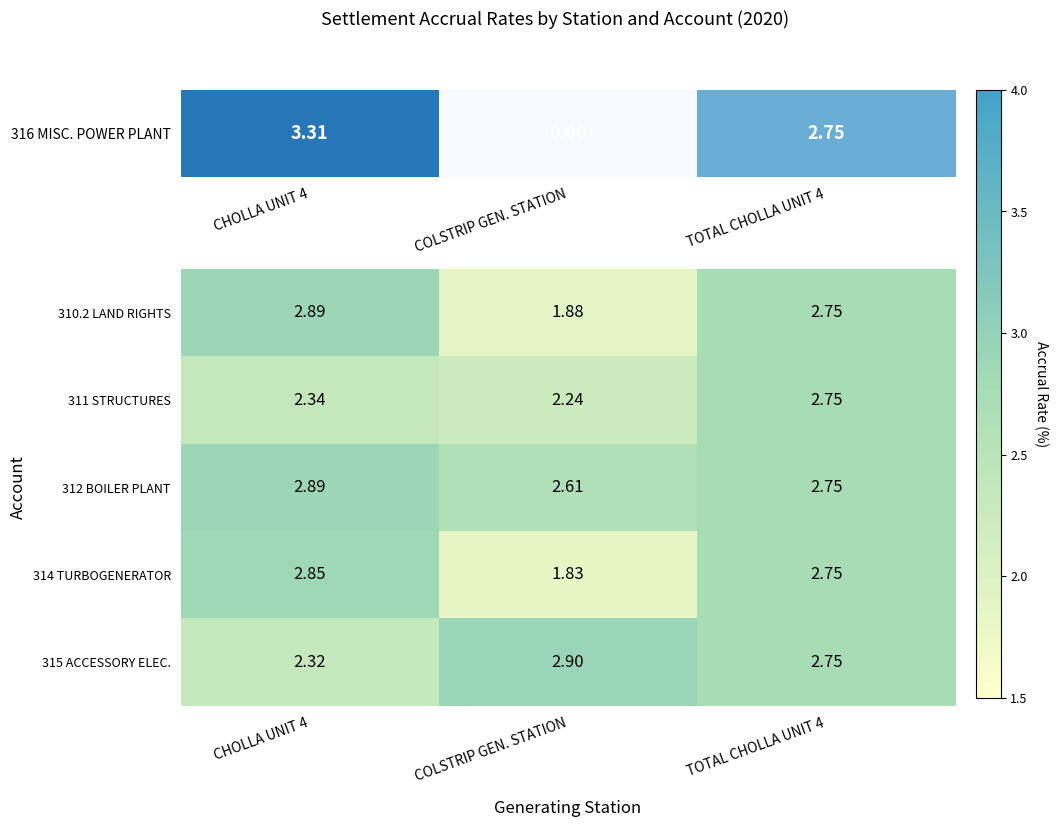

Between CHOLLA UNIT 4 and TOTAL CHOLLA UNIT 4, which series saw the biggest shift?

315 ACCESSORY ELEC.